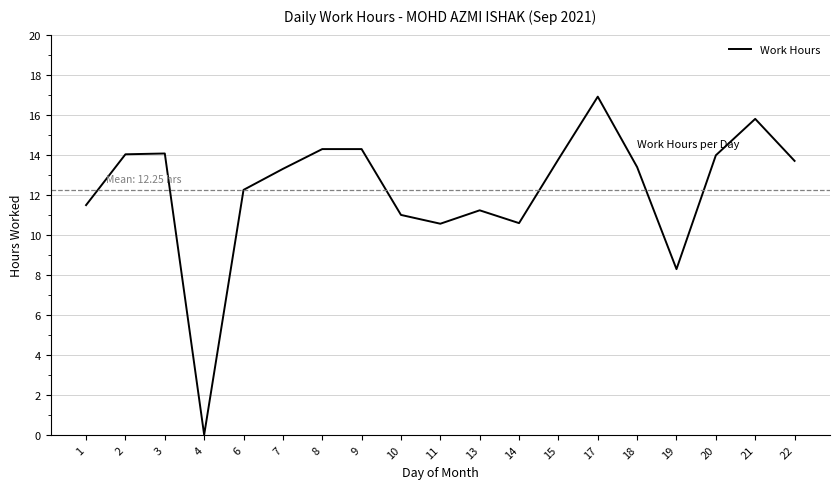

Where is the data nearest to the value 8?

19